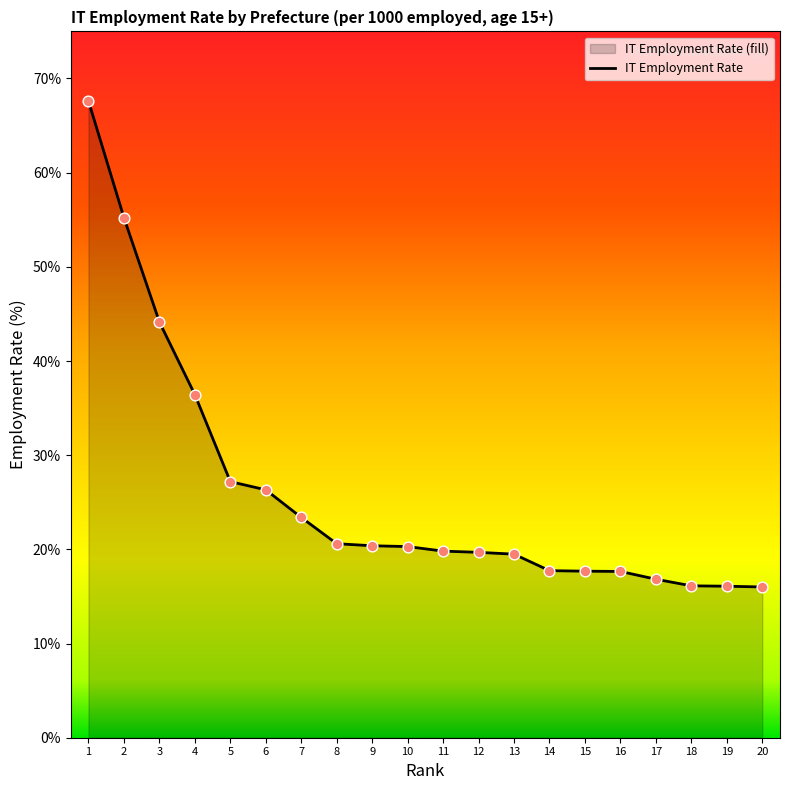

Which has a higher value, 19 or 11?

11